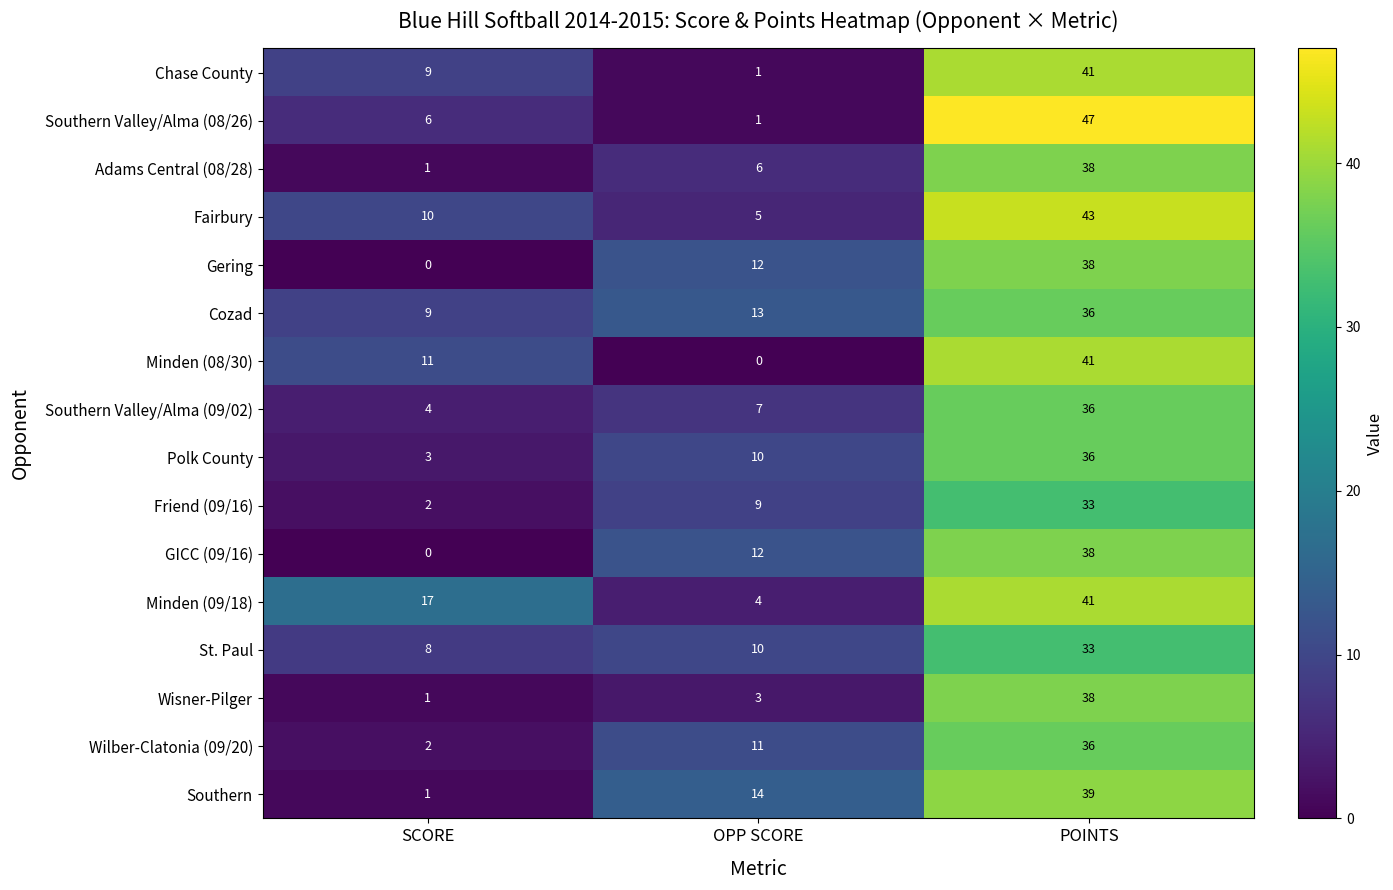

Which series has the largest total across all categories?

Minden (09/18)